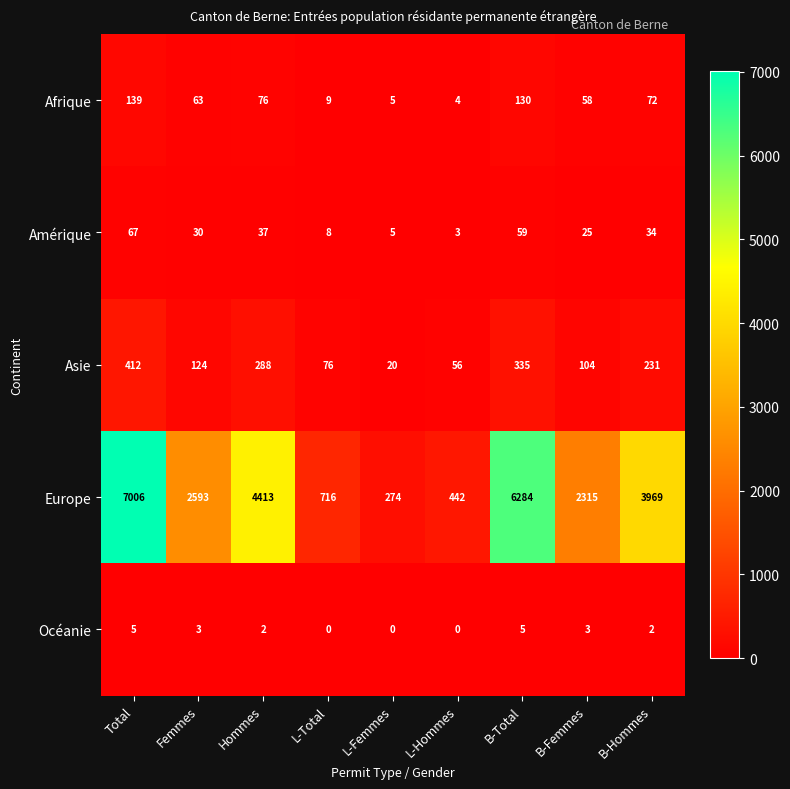

Which series has the largest total across all categories?

Europe